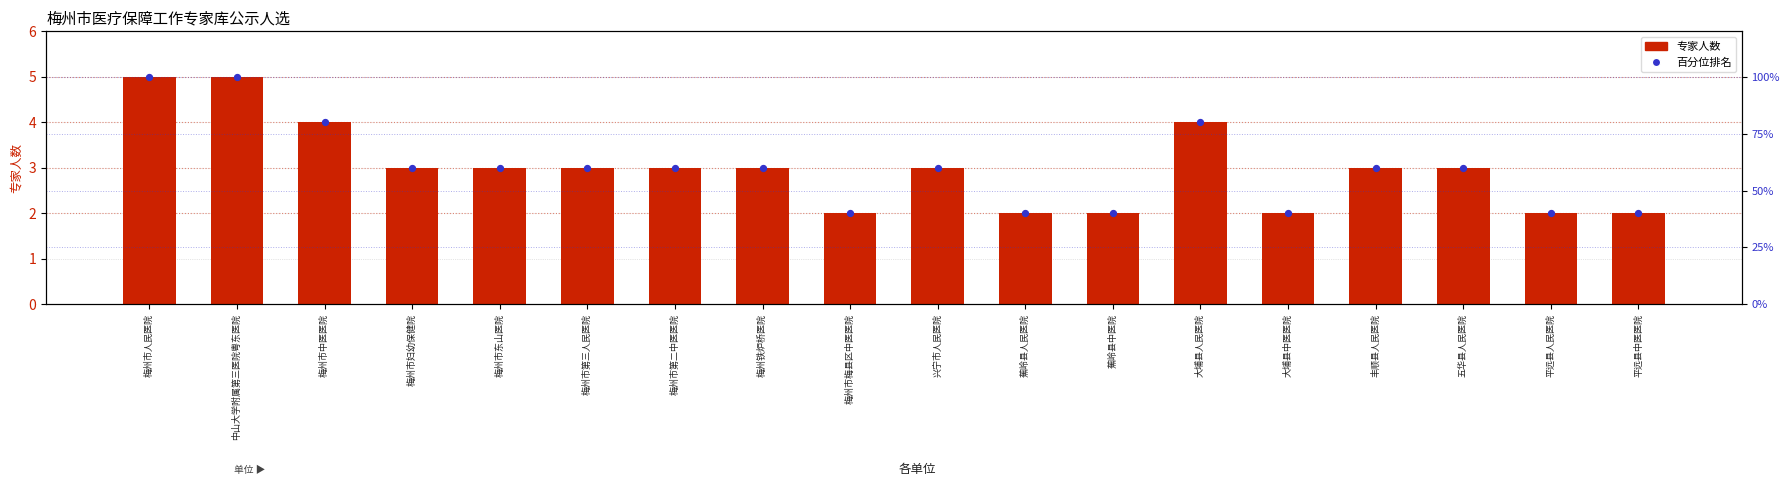

Which series has the largest total across all categories?

百分位排名